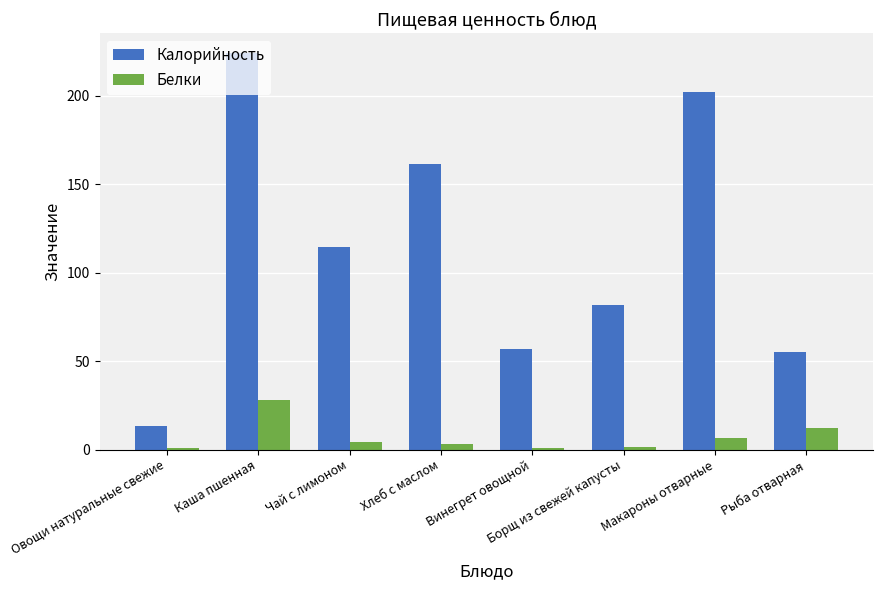

What is the sum of all Белки values?

57.5